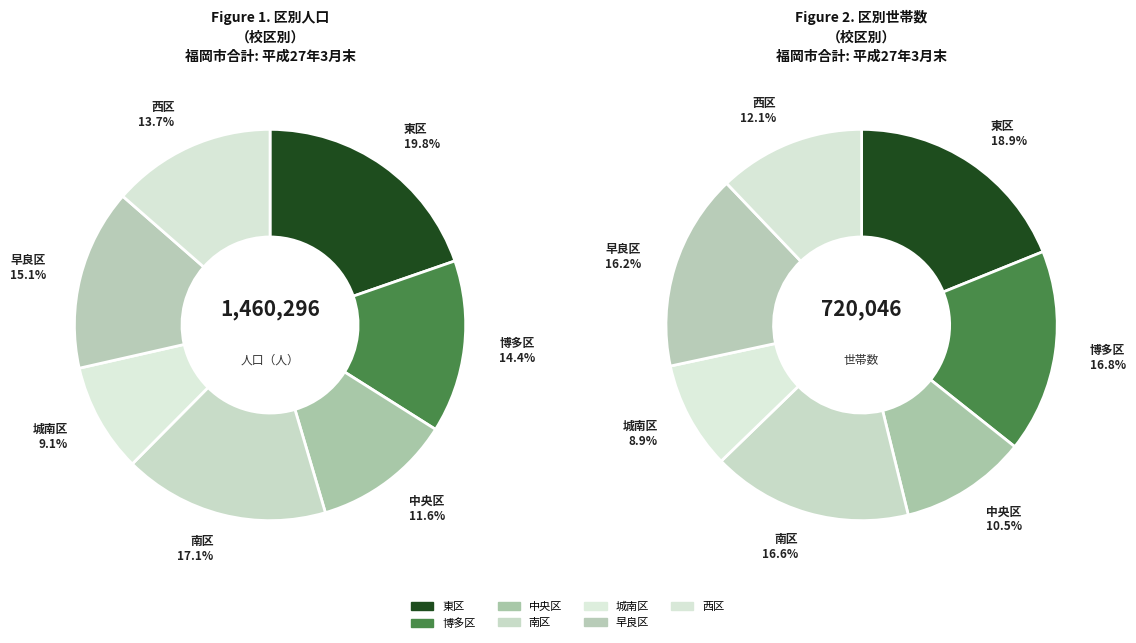

What percentage is NOT represented by 博多区?

85.7%